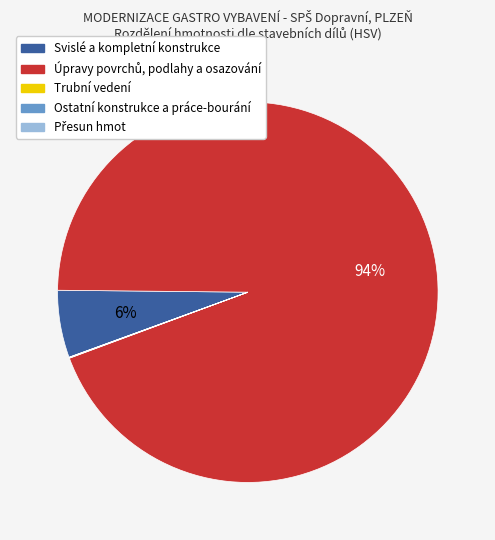

What percentage is the Svislé a kompletní konstrukce slice, to the nearest percent?

6%